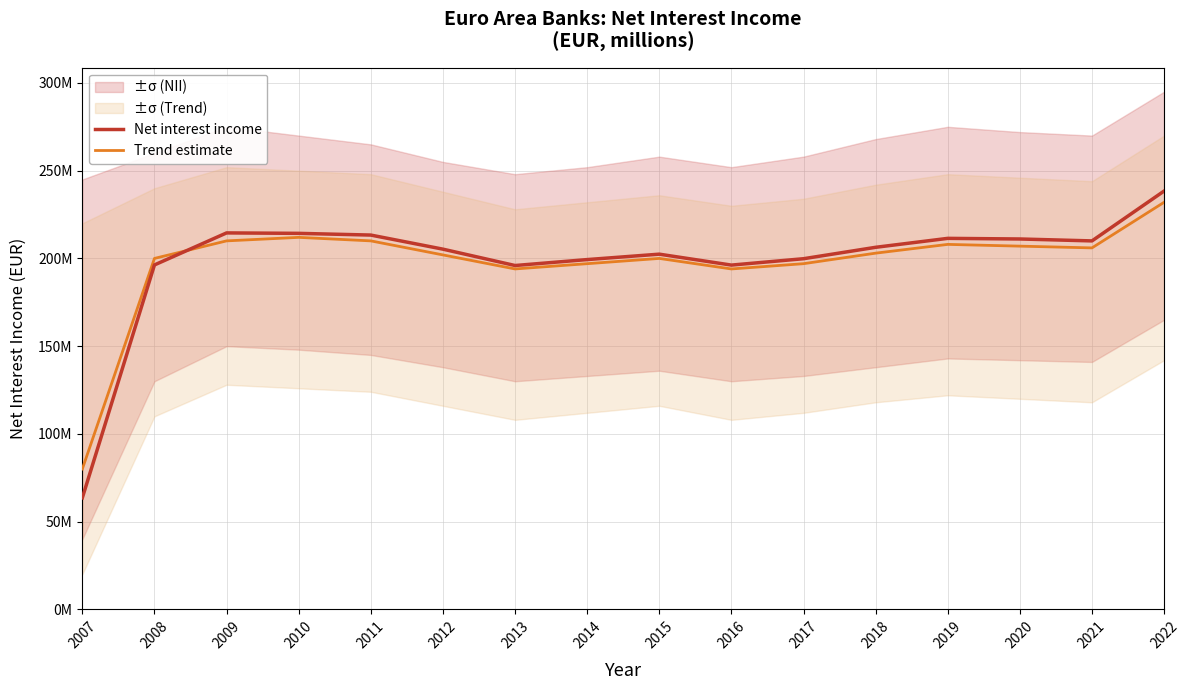

At which label does Trend estimate first exceed 203000000?

2009